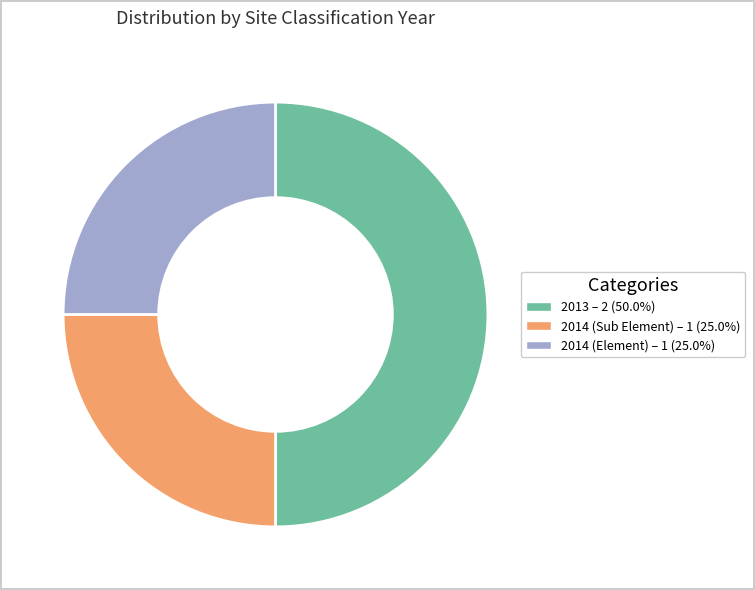

What is the ratio of the value at 2014 (Element) to the value at 2014 (Sub Element)?

1.0